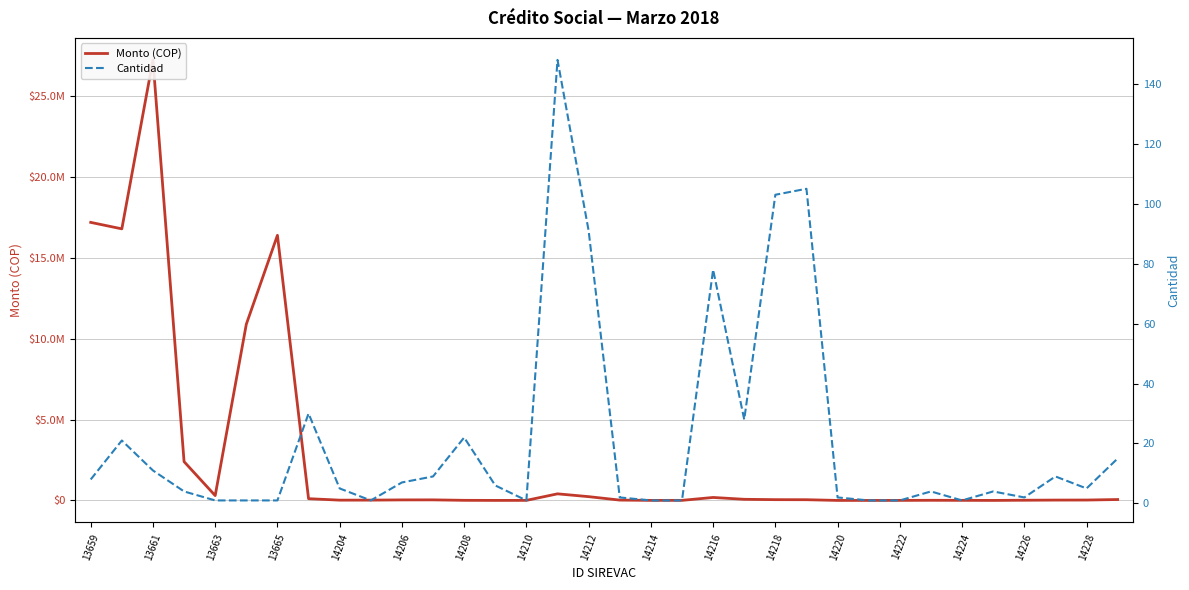

What are all the series names shown in the legend?

Monto (COP), Cantidad